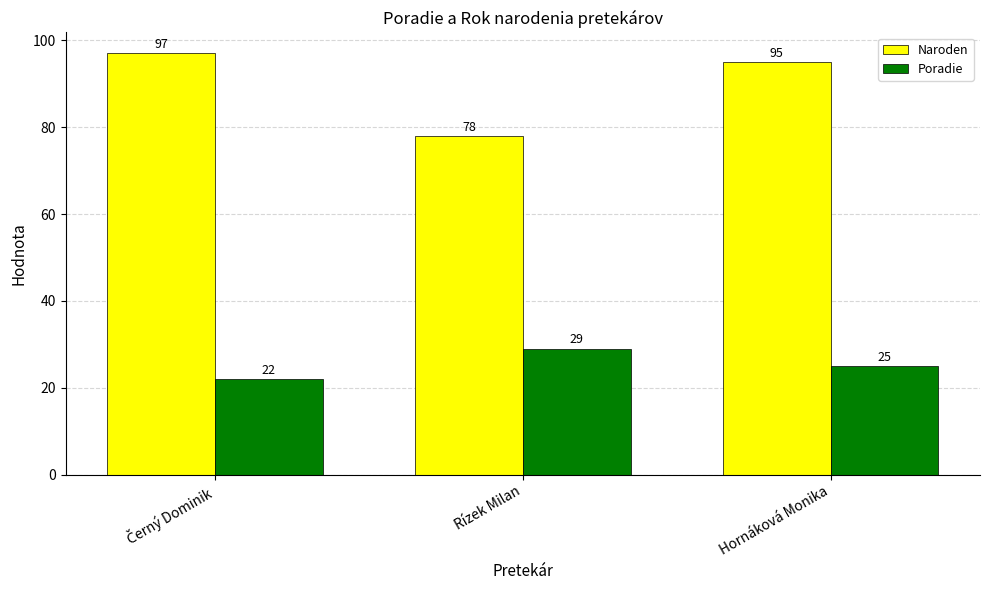

What is the total value across all series at Hornáková Monika?

120